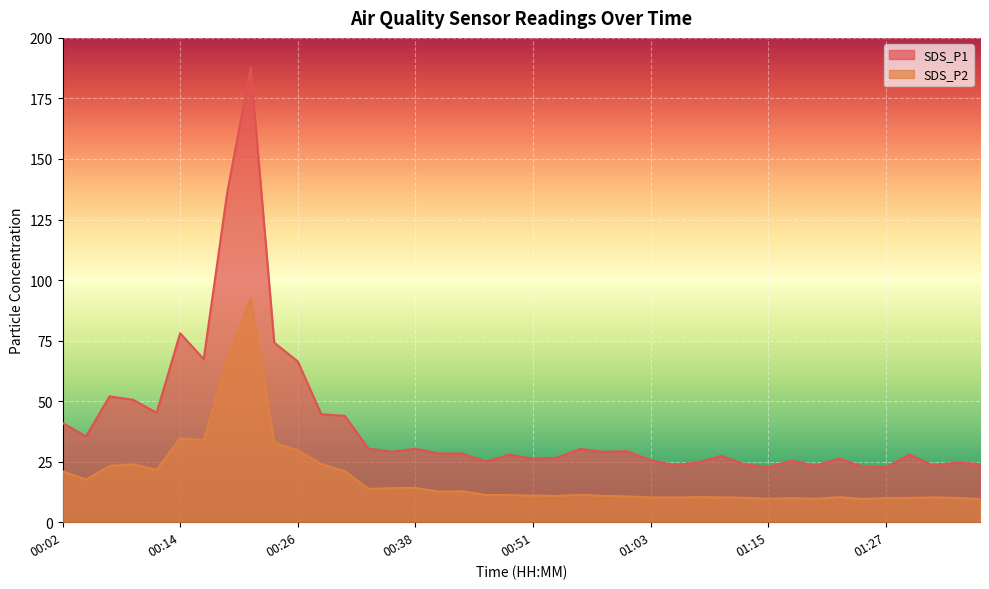

What value does the SDS_P1 series have at 01:37?

24.0